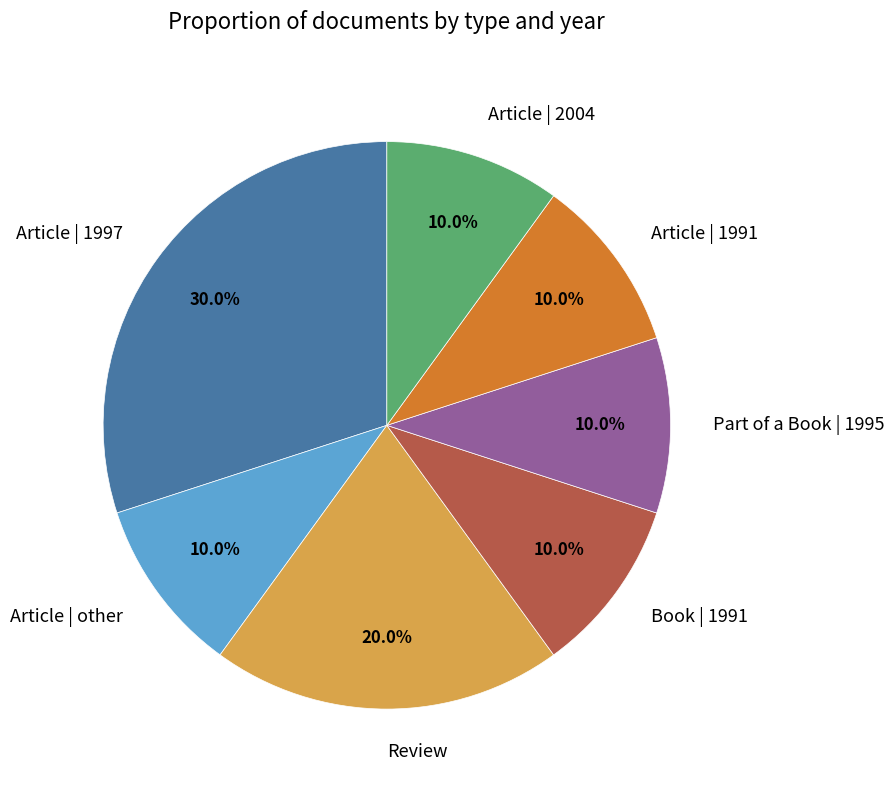

Which category has the biggest portion of the pie?

Article | 1997